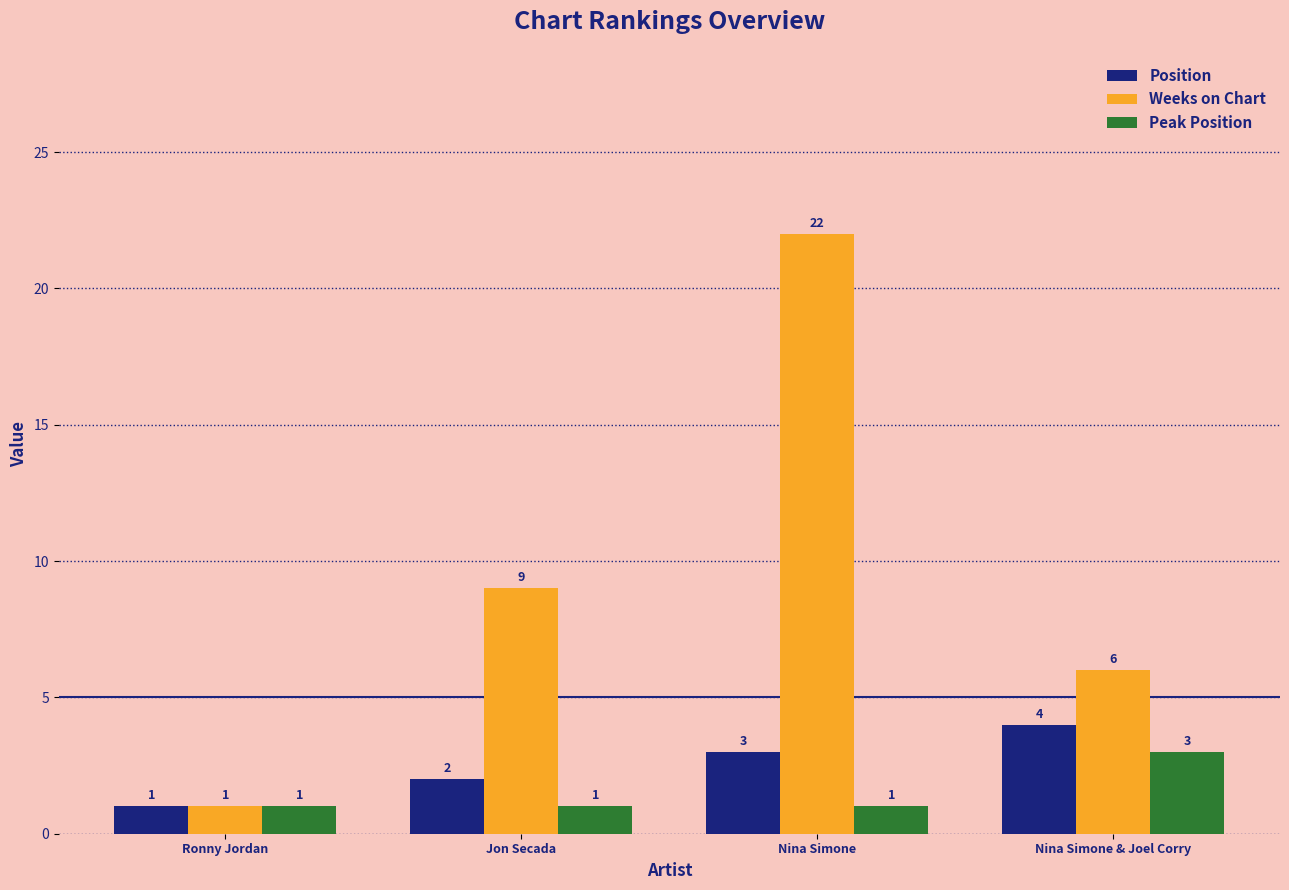

At which label does Position reach its peak?

Nina Simone & Joel Corry